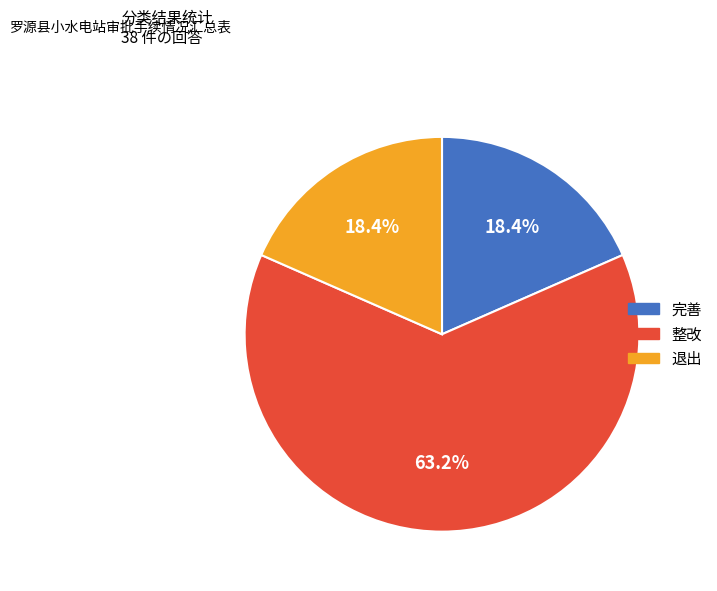

How many segments does this pie chart have?

3